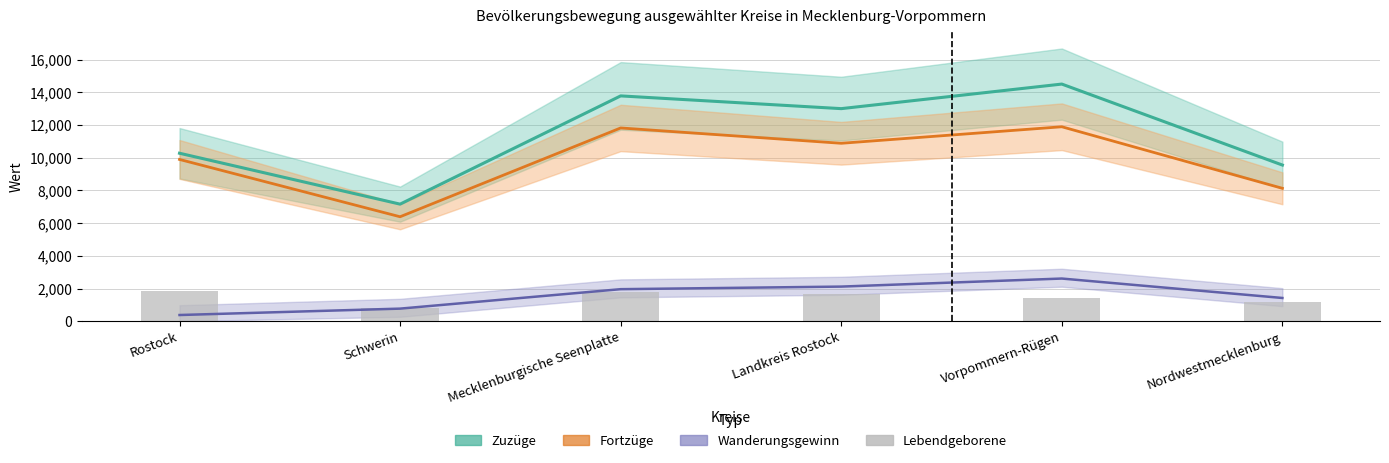

Rank the categories by Lebendgeborene value from lowest to highest.

Schwerin, Nordwestmecklenburg, Vorpommern-Rügen, Landkreis Rostock, Mecklenburgische Seenplatte, Rostock